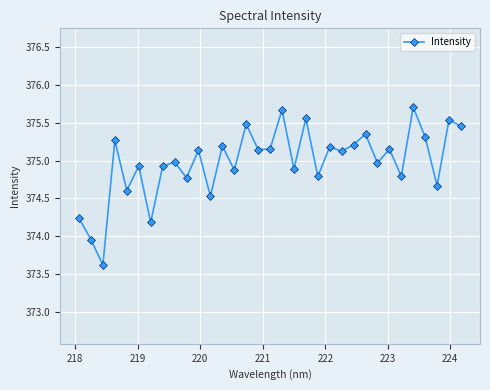

How many data points are above 375?

17